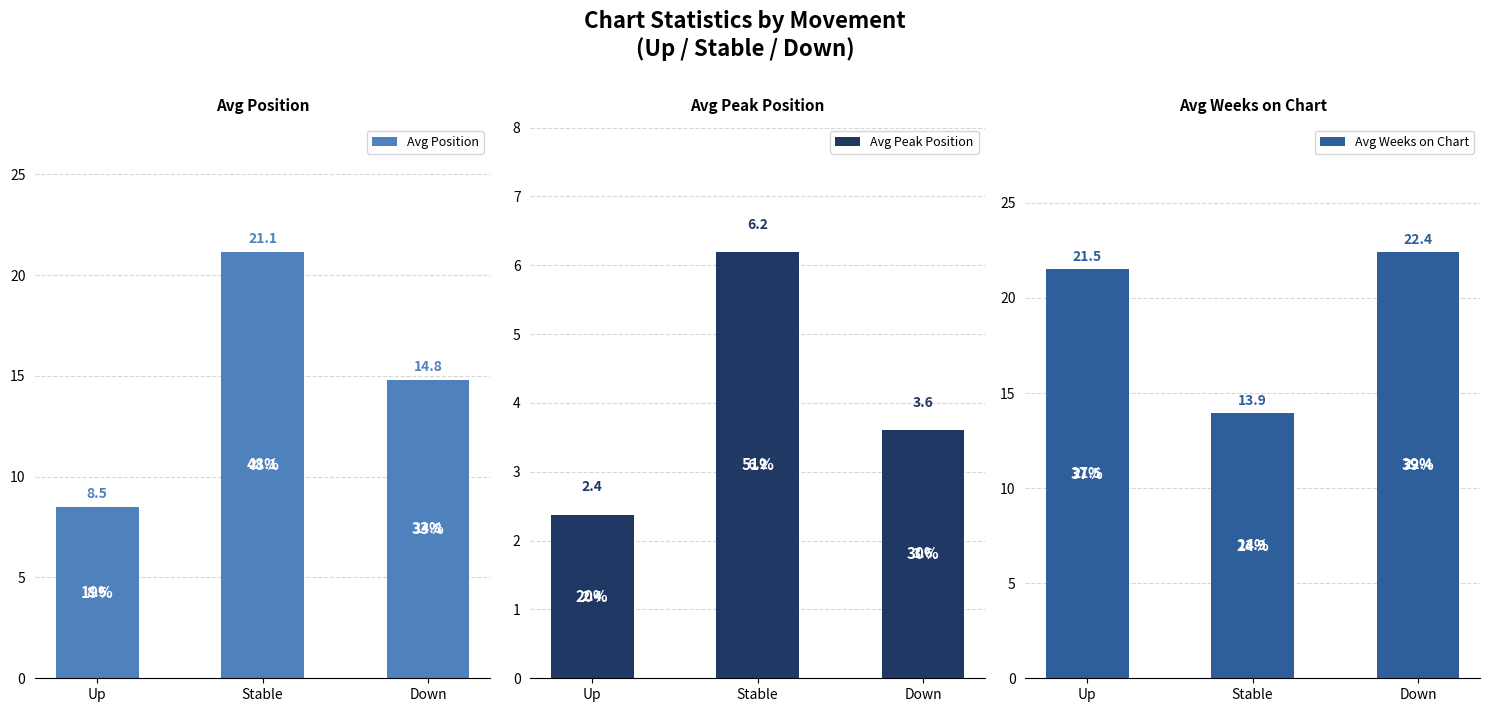

Rank the series at Down from highest to lowest value.

Avg Weeks on Chart, Avg Position, Avg Peak Position